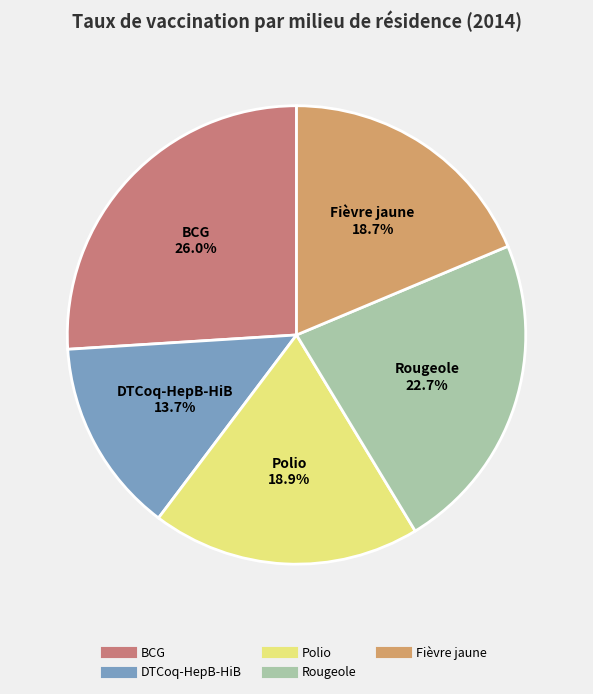

How many slices are in this pie chart?

5